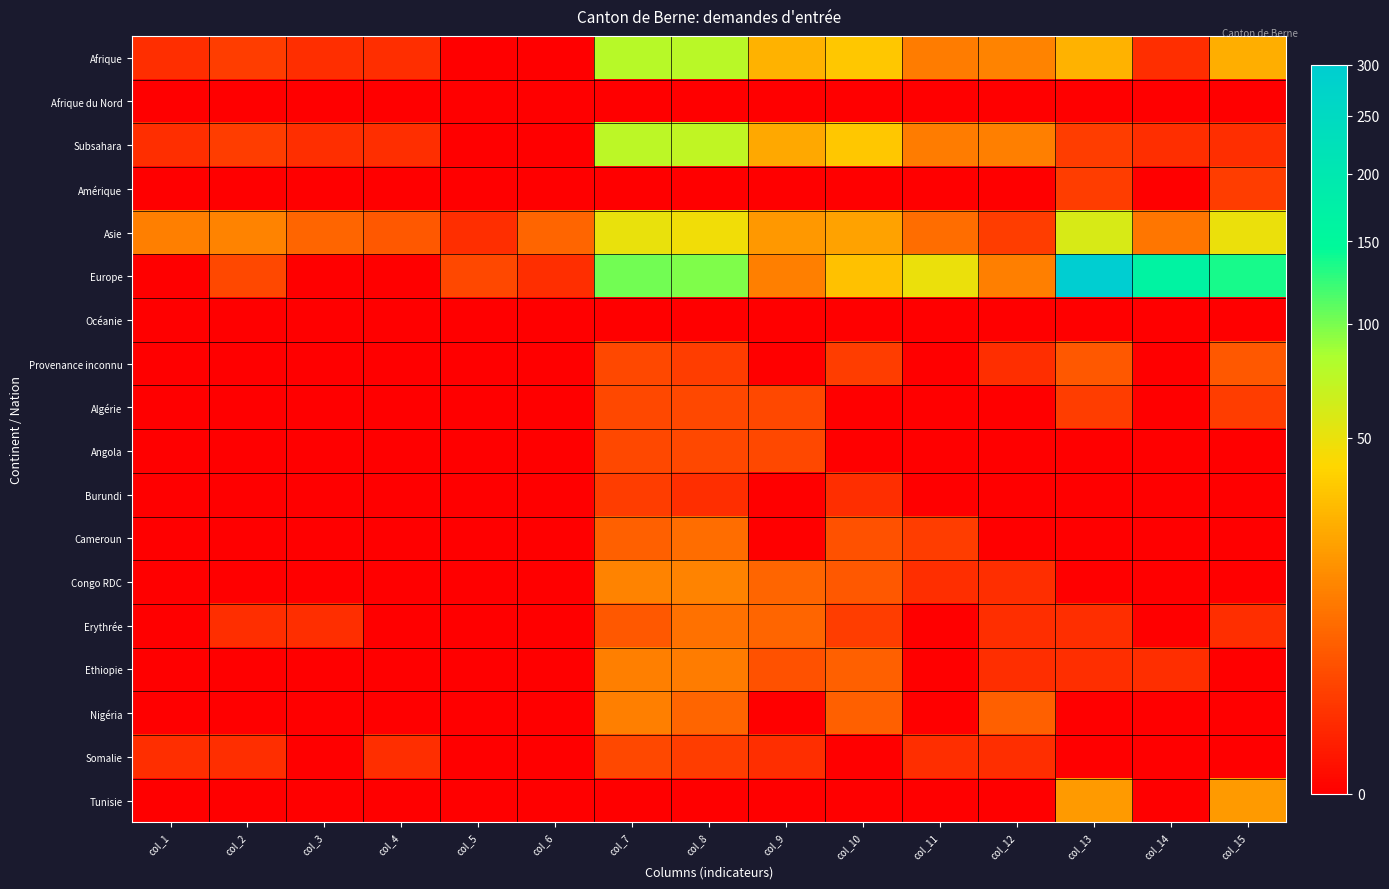

How many distinct data groups are displayed?

18